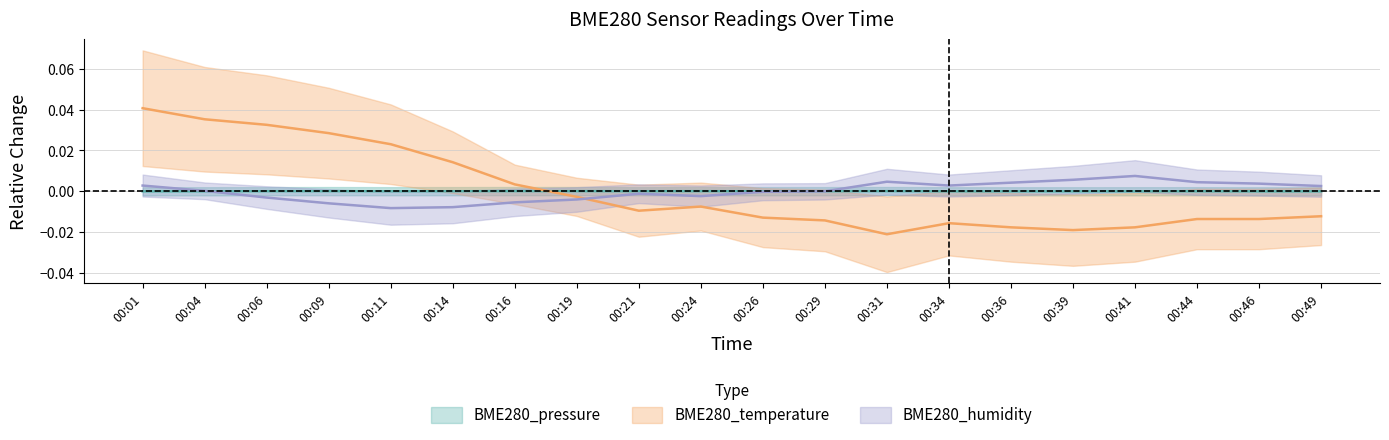

Is the value of BME280_pressure at 00:01 greater than the value of BME280_humidity at 00:14?

Yes